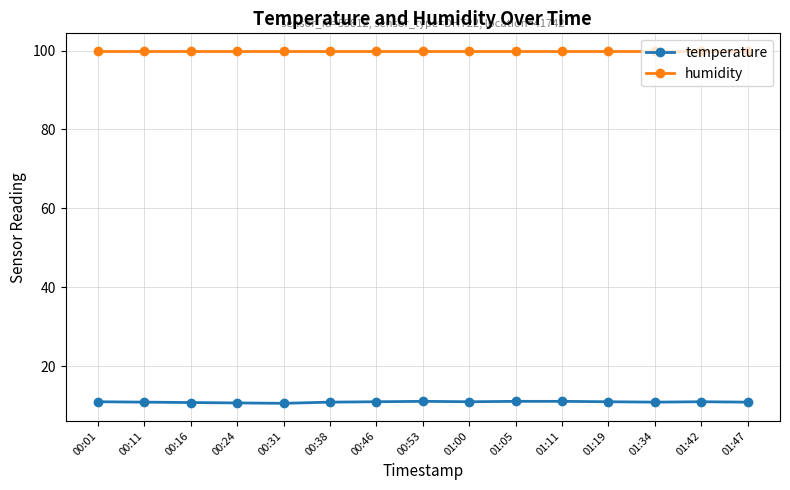

What is the smallest value displayed?

10.6